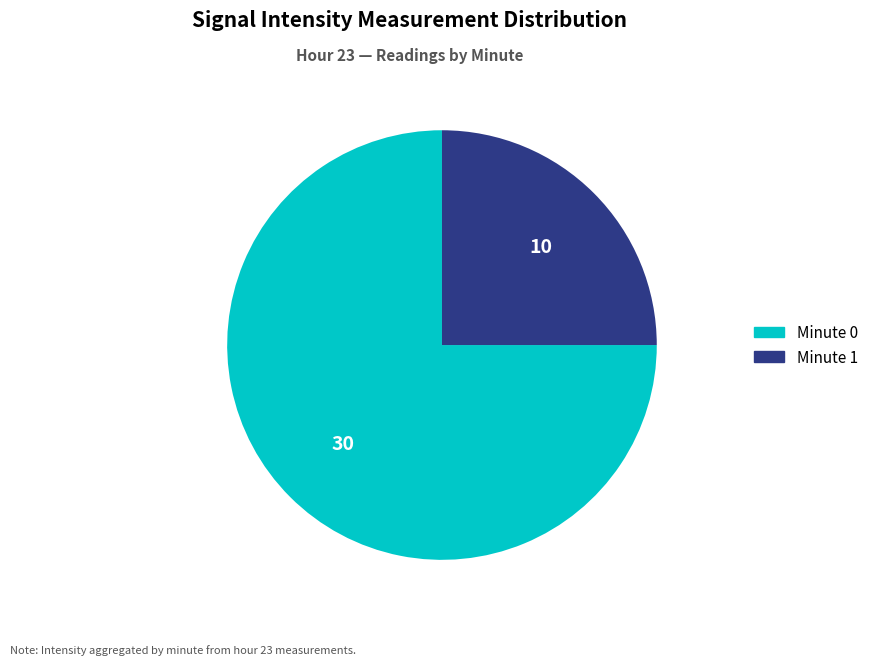

The Minute 1 slice represents 12% of the pie. True or false?

False